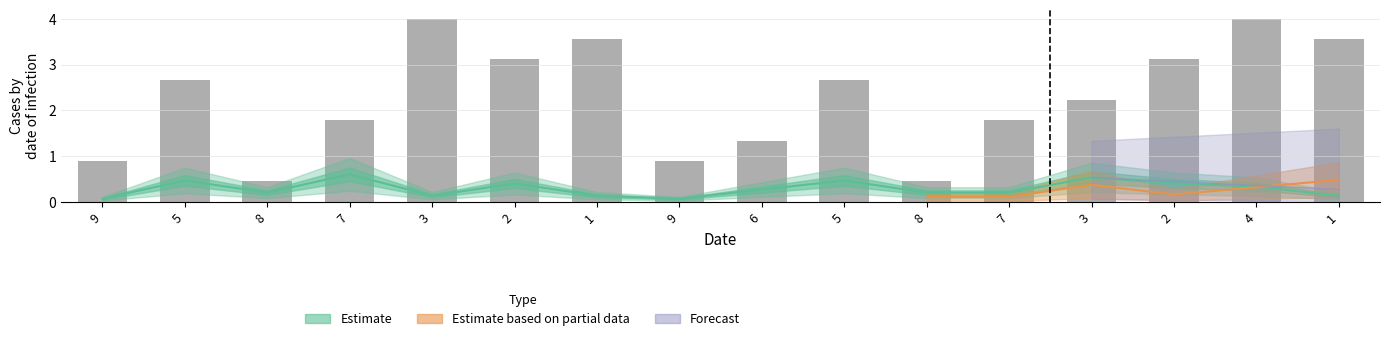

Where does the data first go above 2?

5